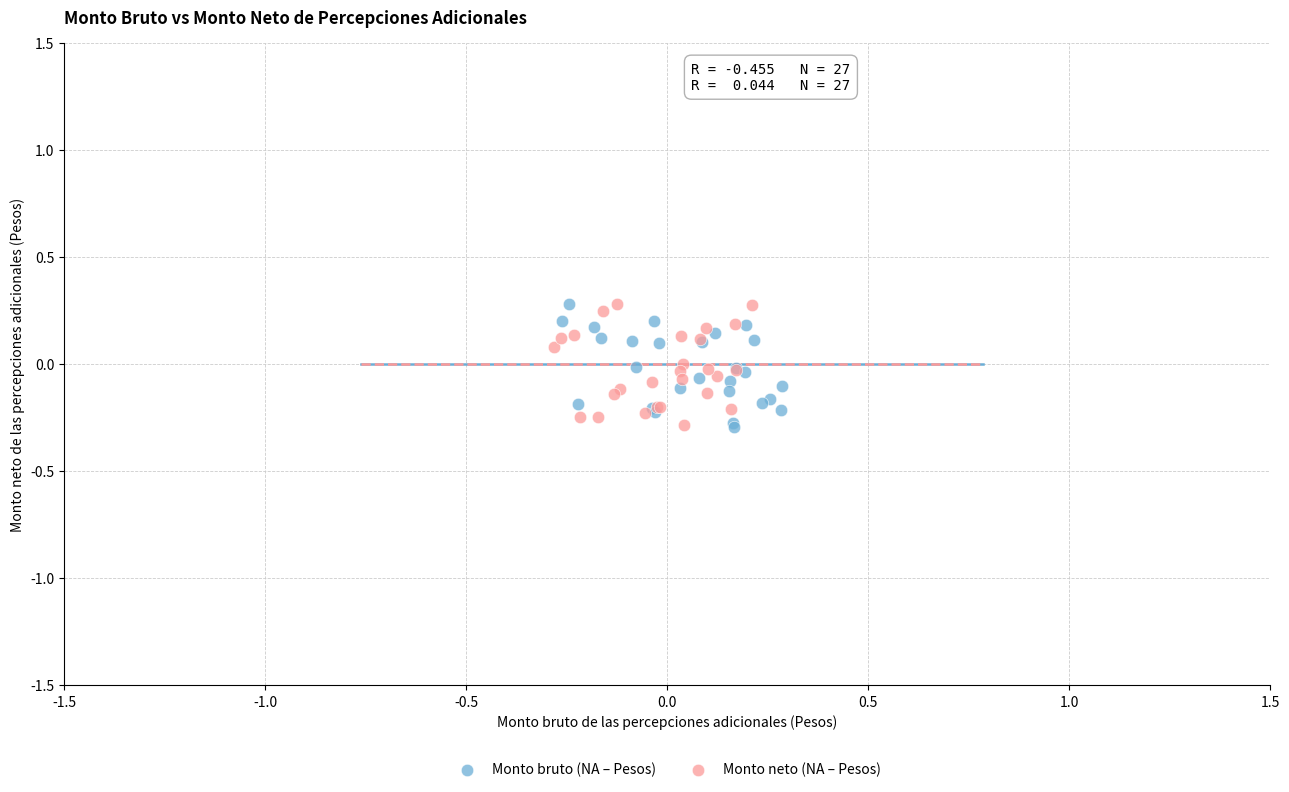

What are all the series names shown in the legend?

Monto bruto (NA – Pesos), Monto neto (NA – Pesos)